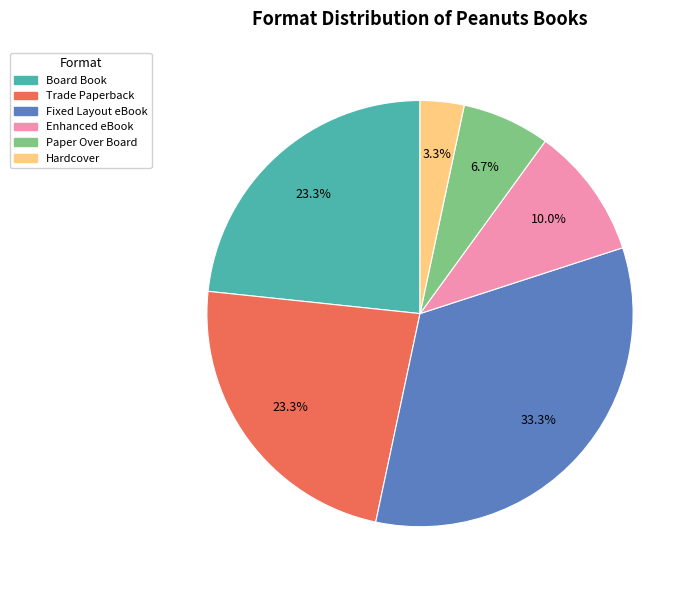

Do Paper Over Board and Fixed Layout eBook together represent more than half of the pie?

No